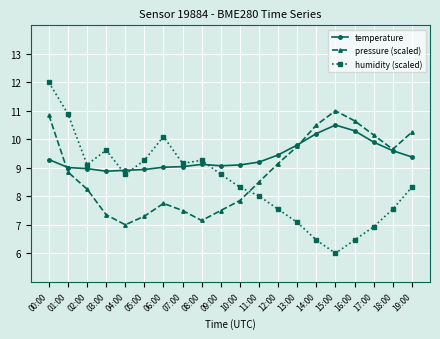

At how many categories does at least one series exceed 8?

20